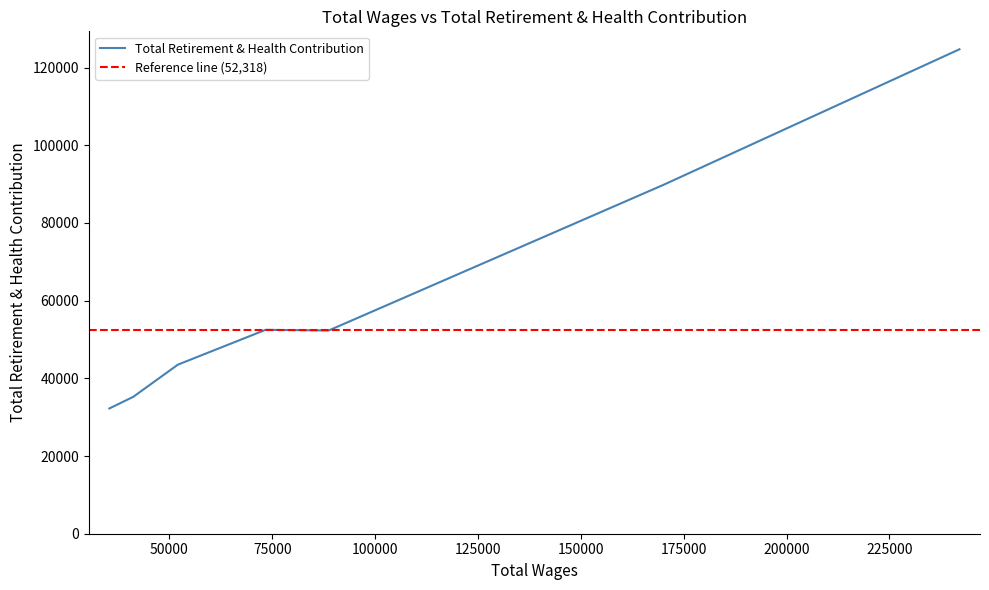

The chart shows a value of 29668 at Executive Lead. True or false?

False